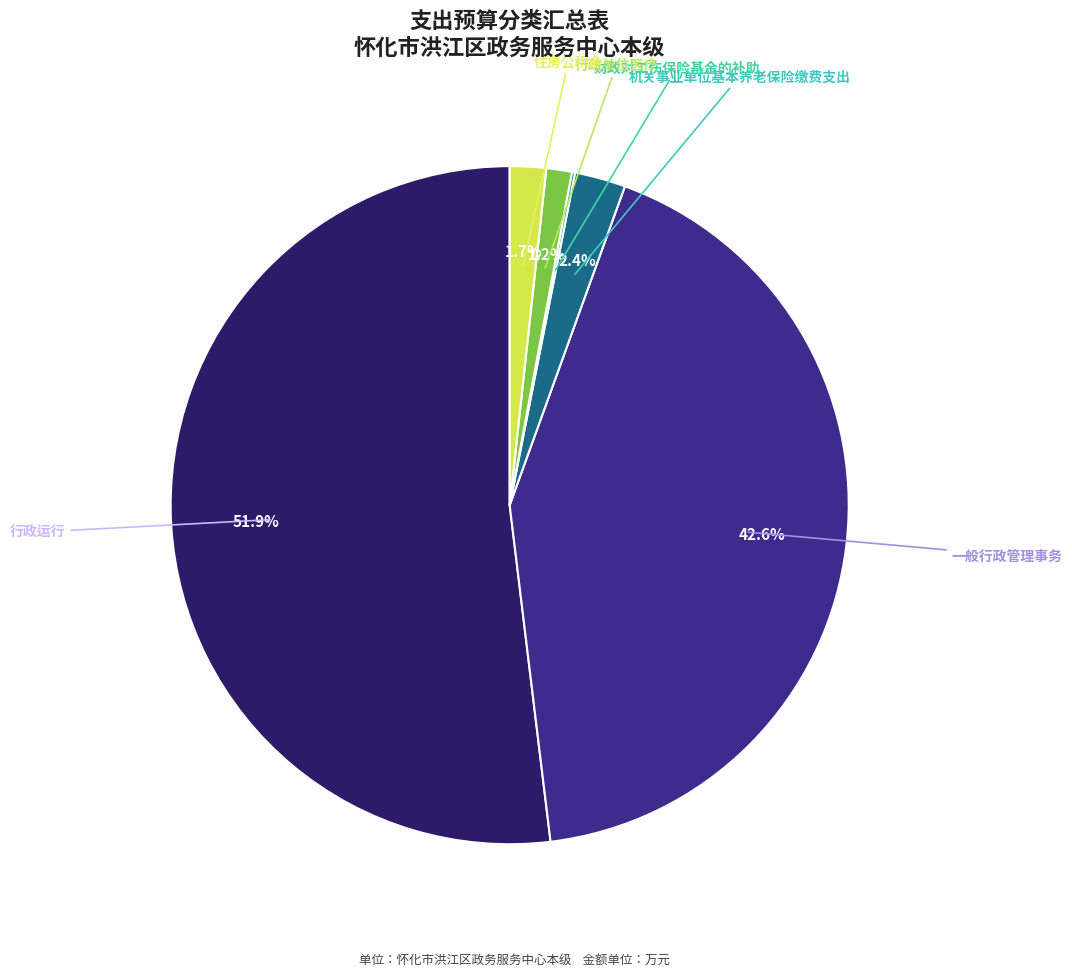

Does any single category account for the majority?

Yes